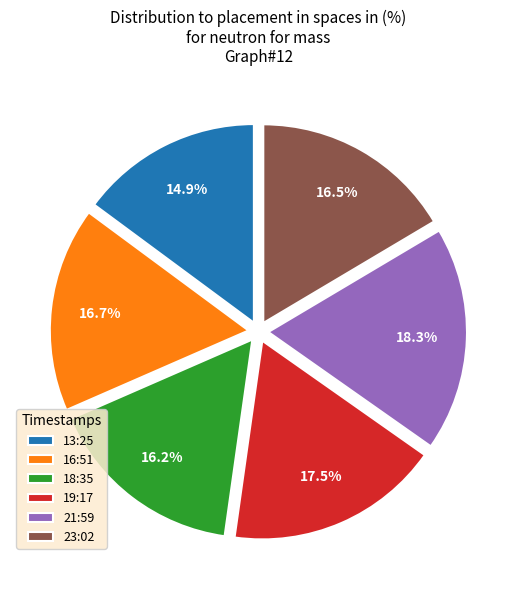

Count the number of slices in the pie.

6